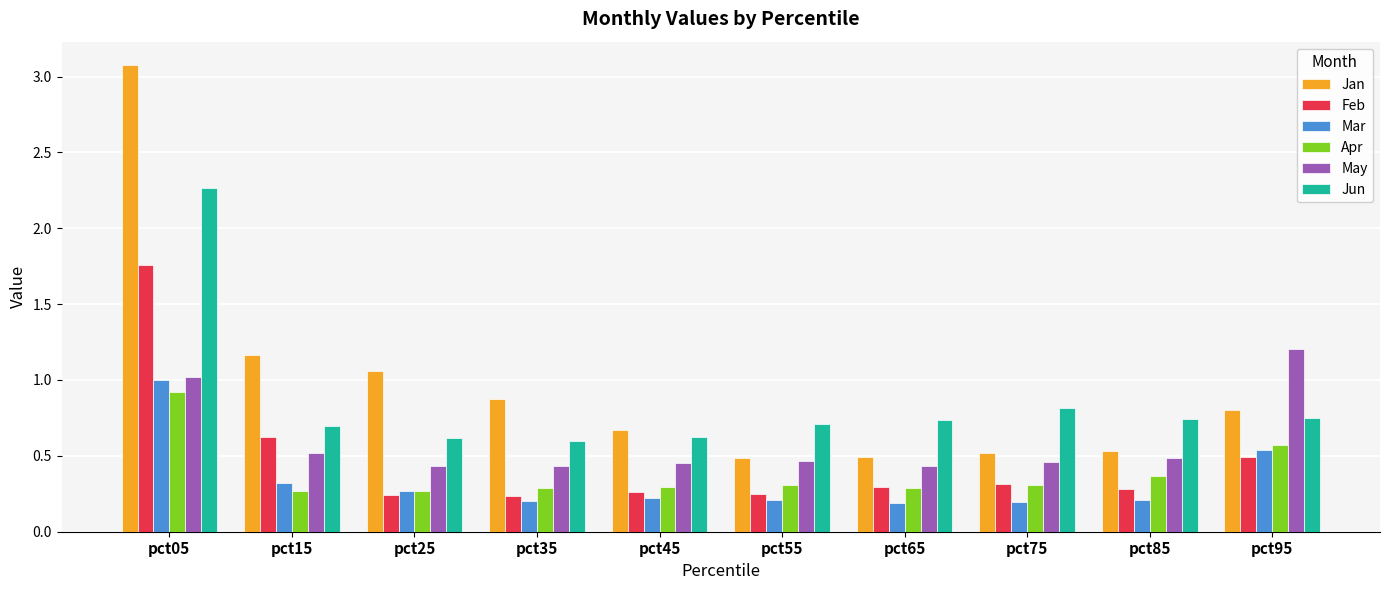

What is the greatest value displayed?

3.1